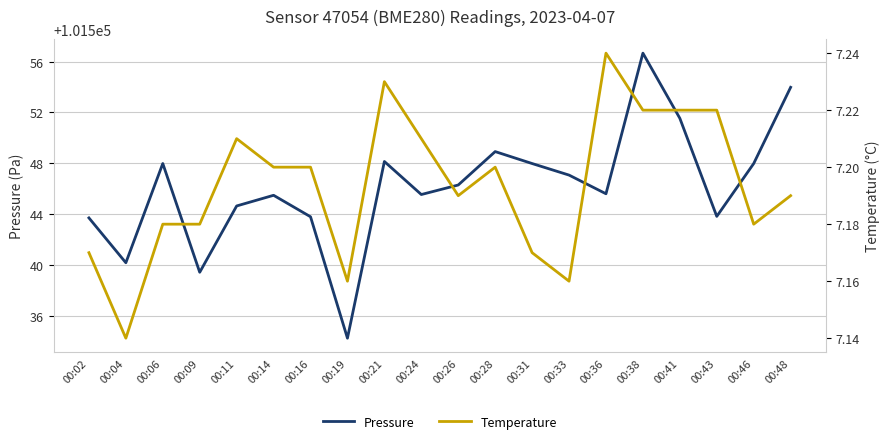

The value of temperature at 00:14 is 3.8. True or false?

False